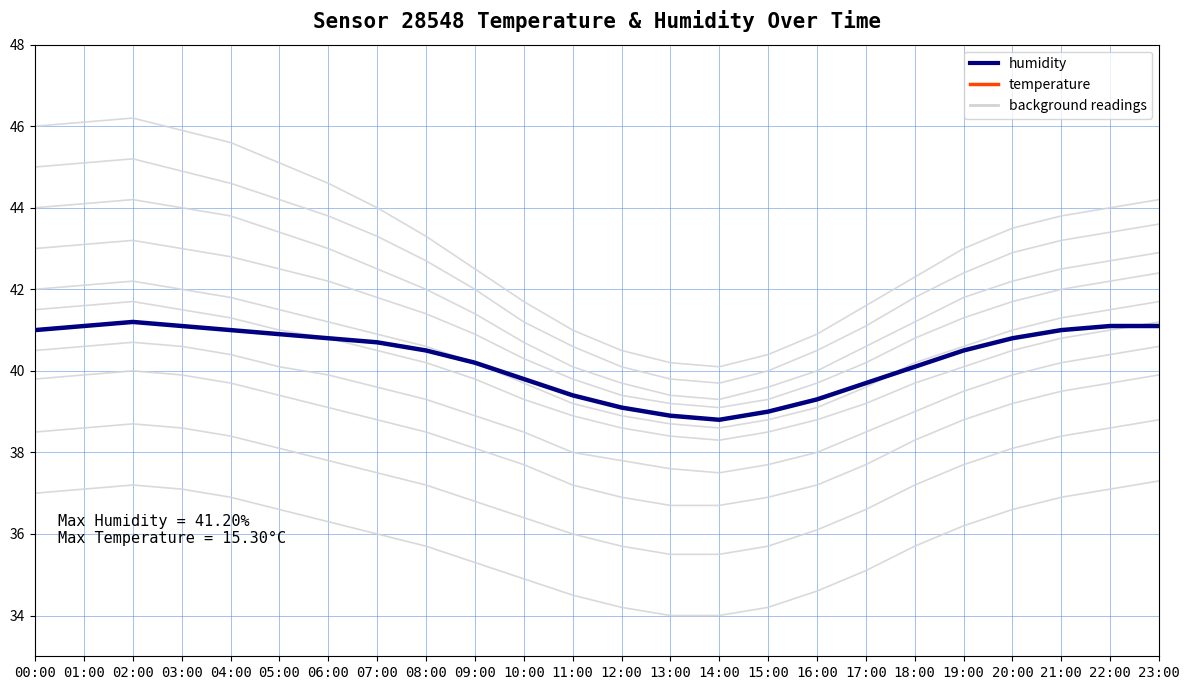

What value does the humidity series have at 16:00?

39.3